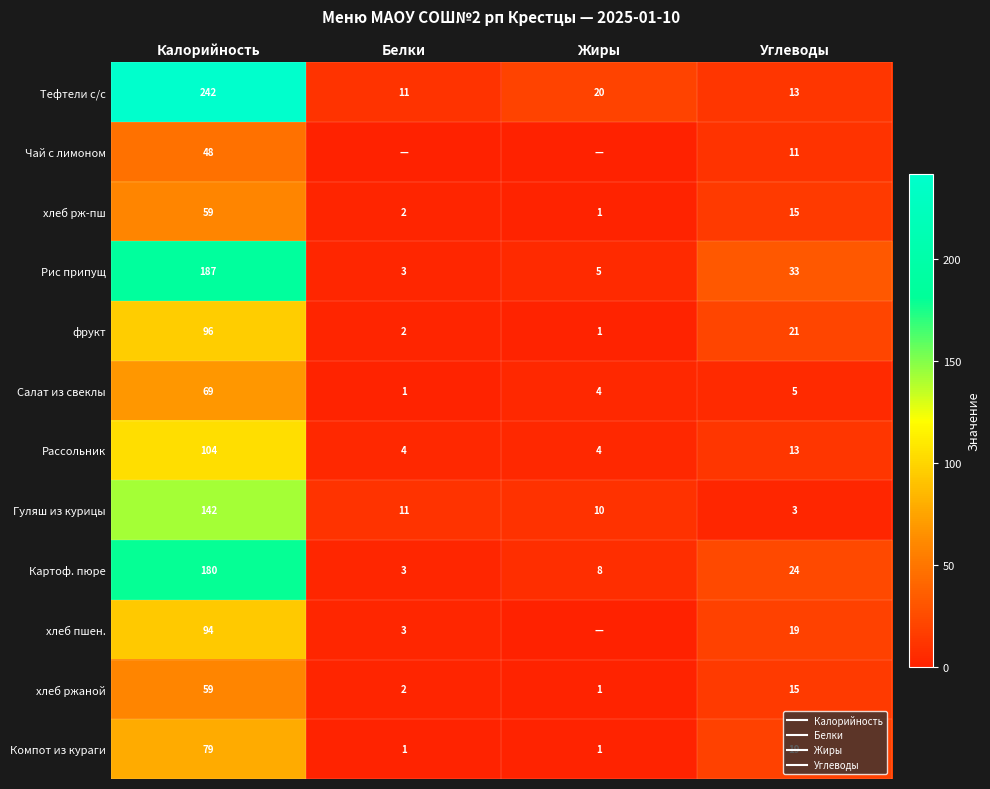

Is the value of Картоф. пюре at Углеводы greater than the value of хлеб ржаной at Углеводы?

Yes